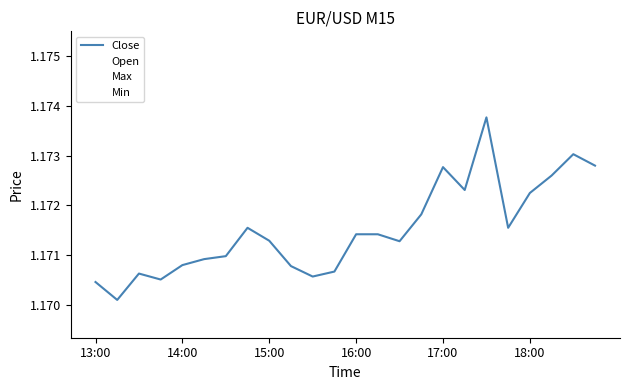

Which series ends up on top after the final intersection of Close and Open?

Open